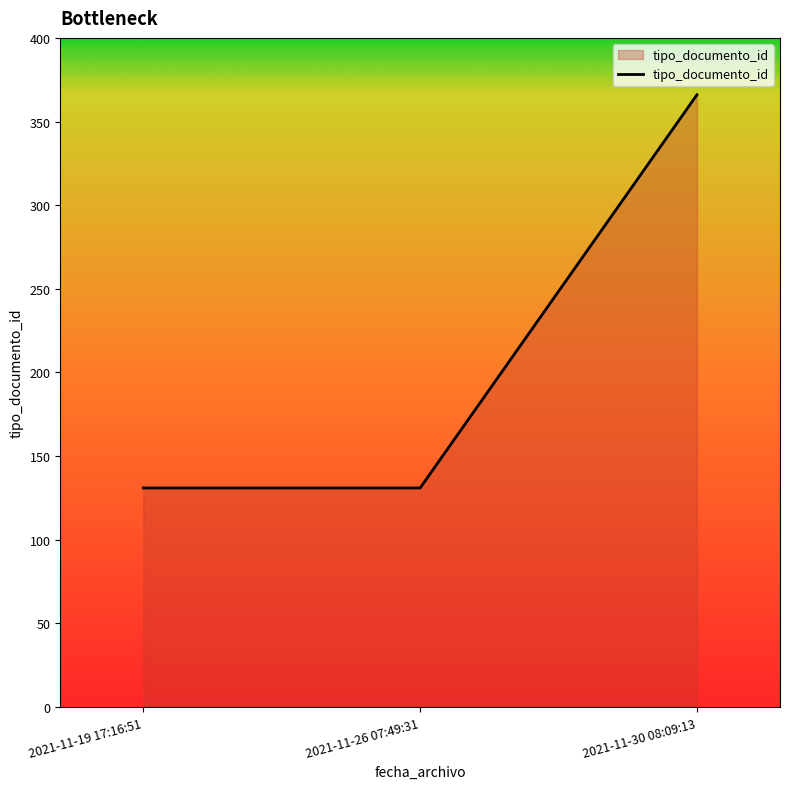

What is the greatest value displayed?

366